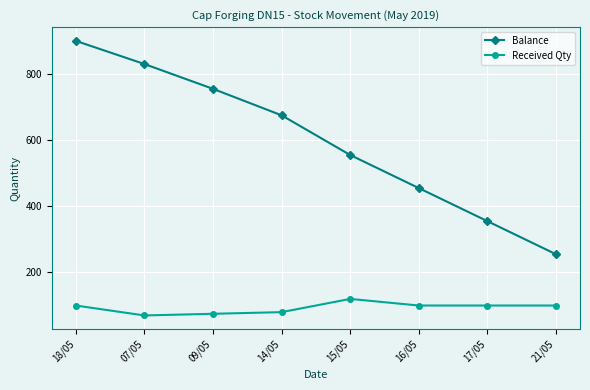

Is the value of Balance at 16/05 greater than the value of Received Qty at 21/05?

Yes